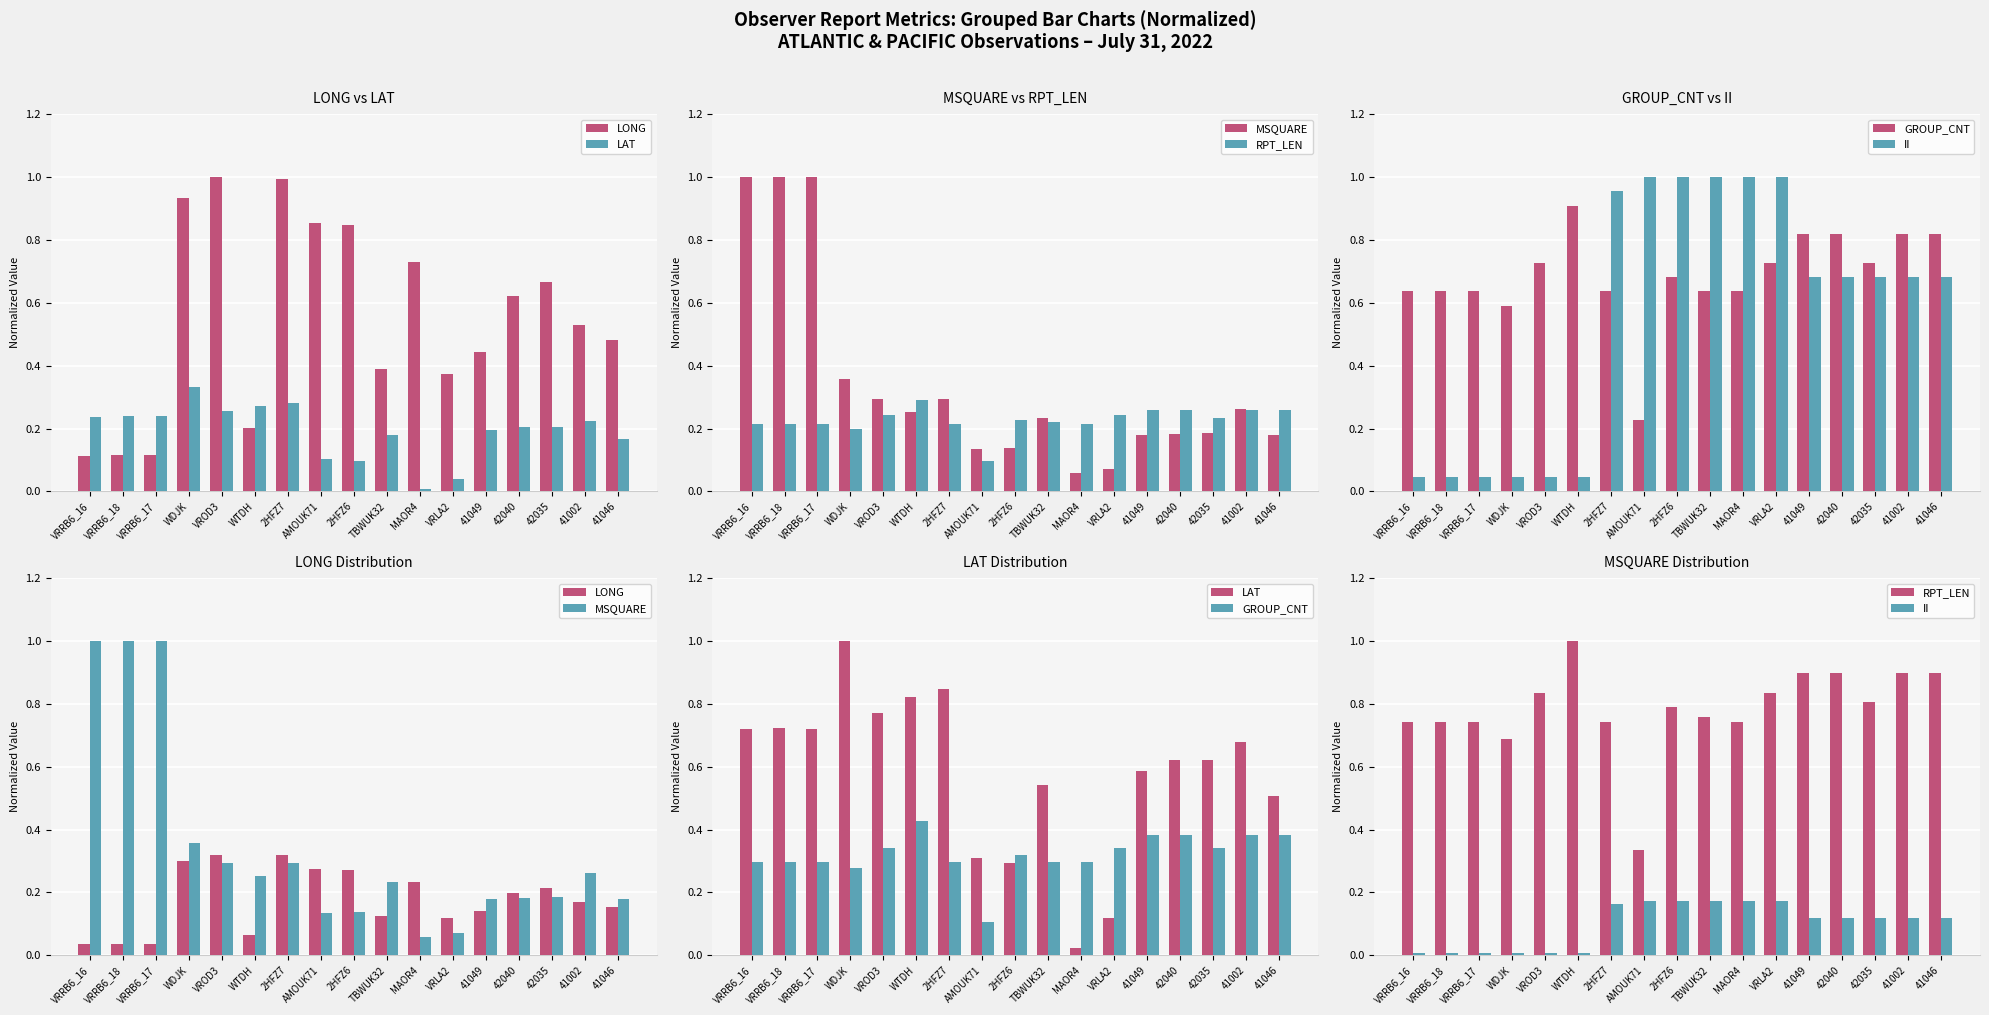

Which series has the largest range (max minus min)?

LAT